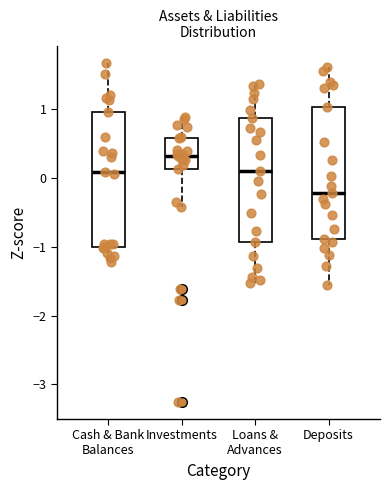

Reading left to right, read every box against the y-axis: the position of its median line, the range the box covers, and the ends of its whiskers. The values are not printed on the chart, so give them approximately, as read against the axis.

Cash & Bank Balances: median 0.1, box -1.0 to 1.0, whiskers -1.2 to 1.7
Investments: median 0.3, box 0.1 to 0.6, whiskers -0.4 to 0.9
Loans & Advances: median 0.1, box -0.9 to 0.9, whiskers -1.5 to 1.4
Deposits: median -0.2, box -0.9 to 1.0, whiskers -1.6 to 1.6